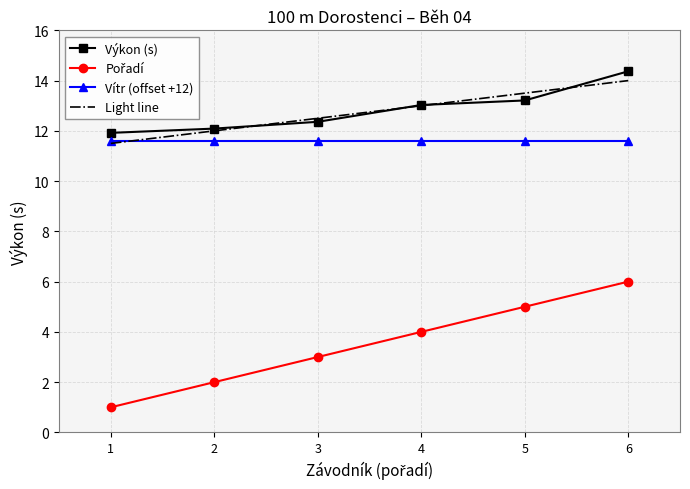

True or false: Výkon (s) has a value of 7.3 at 1.

False